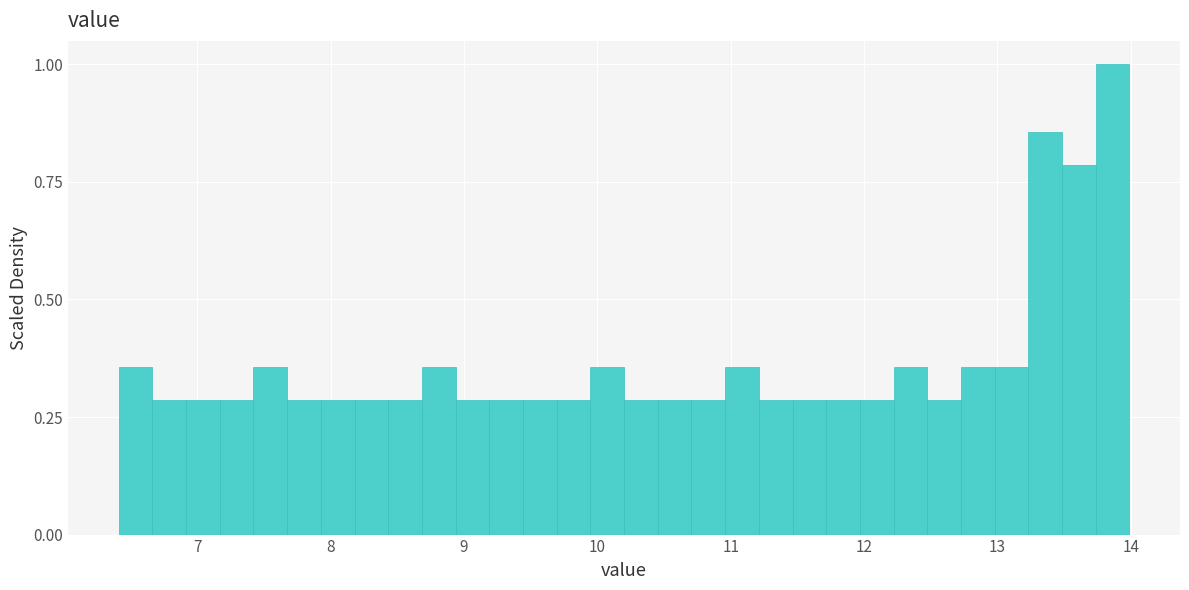

Around what value on the x-axis is the tallest bar? Give the approximate position of its centre, as read against the axis.

13.9